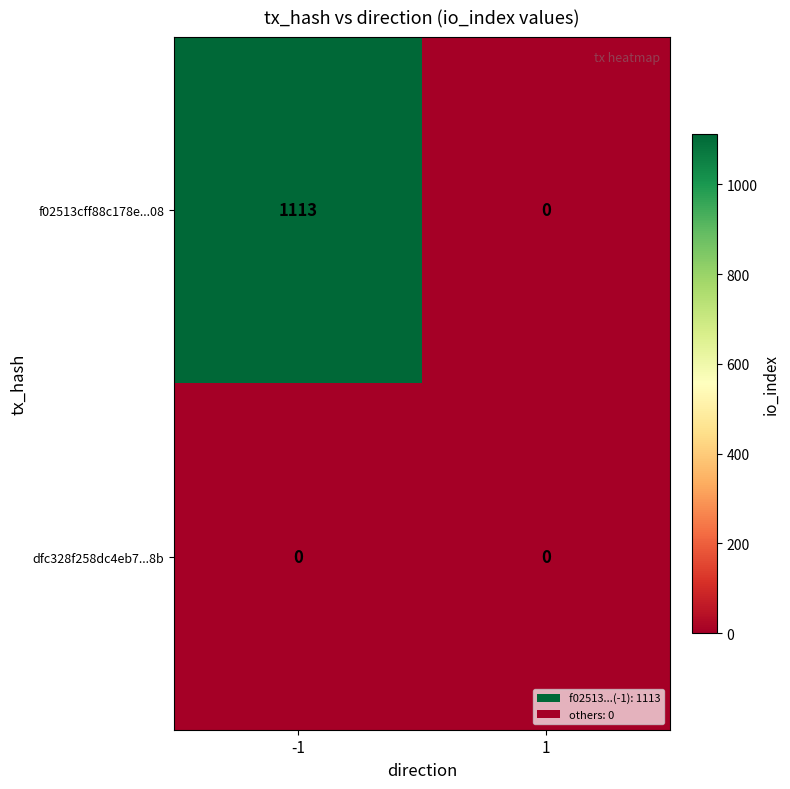

Between -1 and 1, which series saw the biggest shift?

f02513cff88c178e...08